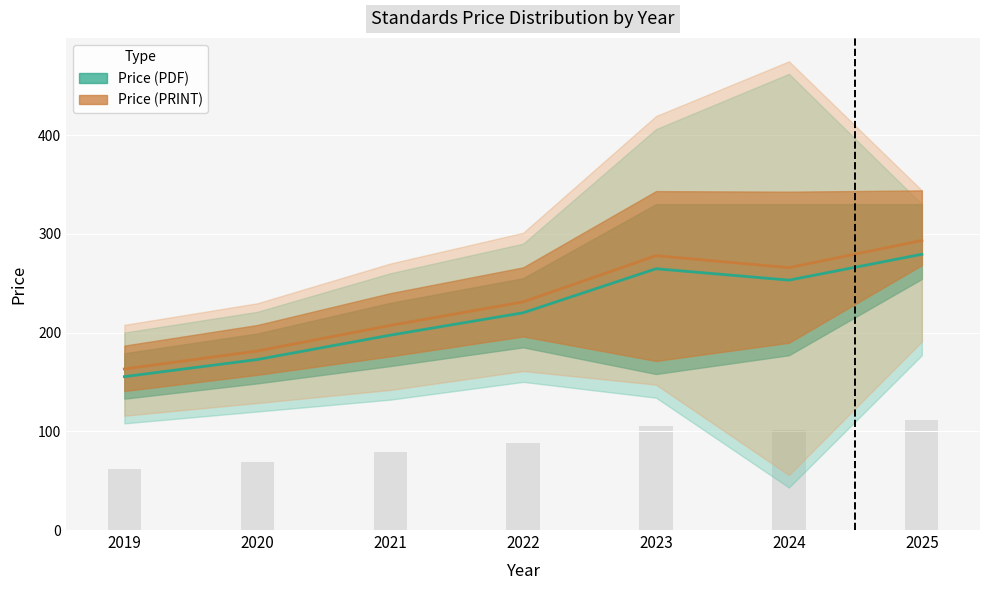

Which series has the widest spread of values?

Price (PDF)